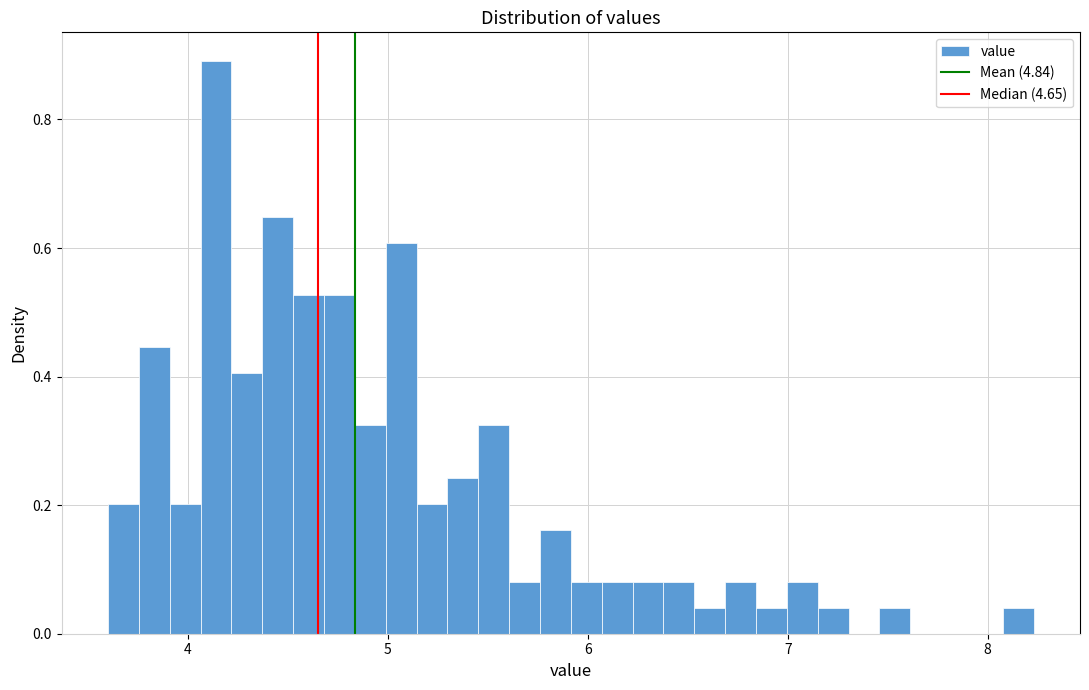

Around what value on the x-axis is the tallest bar? Give the approximate position of its centre, as read against the axis.

4.1